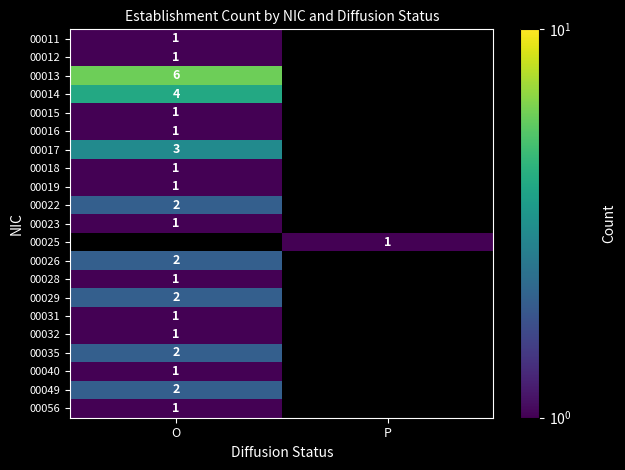

The 00032 series shows 1 at O. True or false?

True